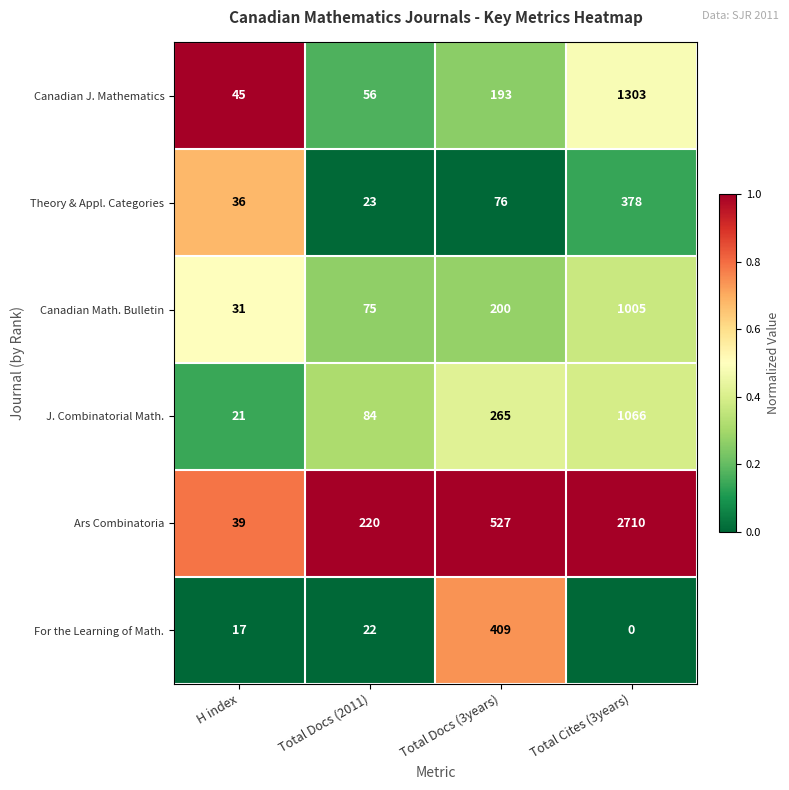

Reading left to right, what are all the values shown in this chart?

Canadian J. Mathematics: H index=45	Total Docs (2011)=56	Total Docs (3years)=193	Total Cites (3years)=1303
Theory & Appl. Categories: H index=36	Total Docs (2011)=23	Total Docs (3years)=76	Total Cites (3years)=378
Canadian Math. Bulletin: H index=31	Total Docs (2011)=75	Total Docs (3years)=200	Total Cites (3years)=1005
J. Combinatorial Math.: H index=21	Total Docs (2011)=84	Total Docs (3years)=265	Total Cites (3years)=1066
Ars Combinatoria: H index=39	Total Docs (2011)=220	Total Docs (3years)=527	Total Cites (3years)=2710
For the Learning of Math.: H index=17	Total Docs (2011)=22	Total Docs (3years)=409	Total Cites (3years)=0